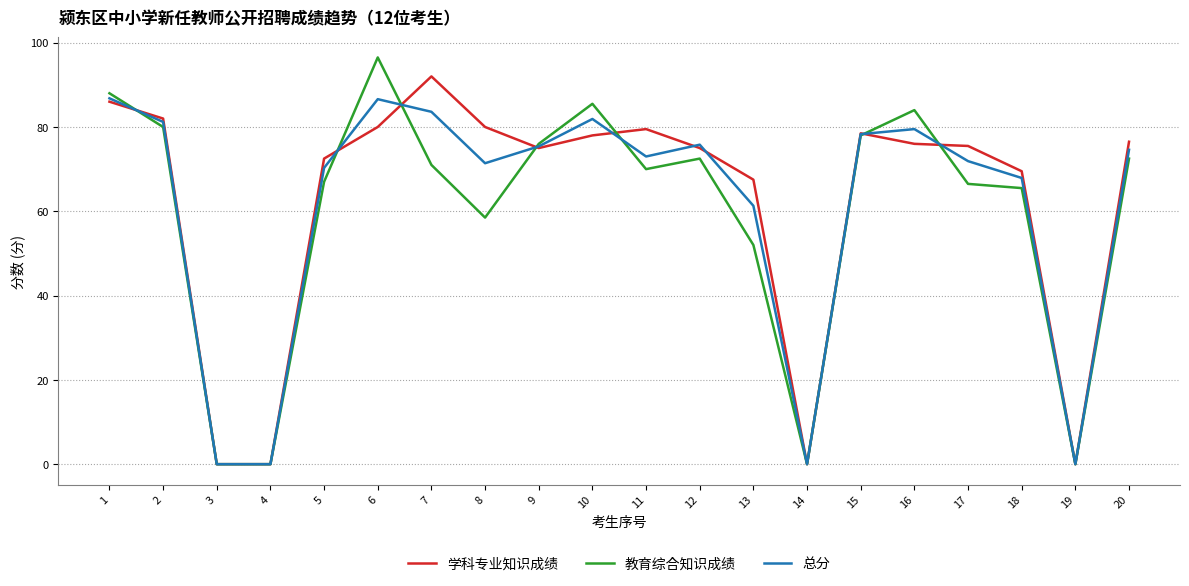

Where do 学科专业知识成绩 and 教育综合知识成绩 first cross each other?

1 and 2